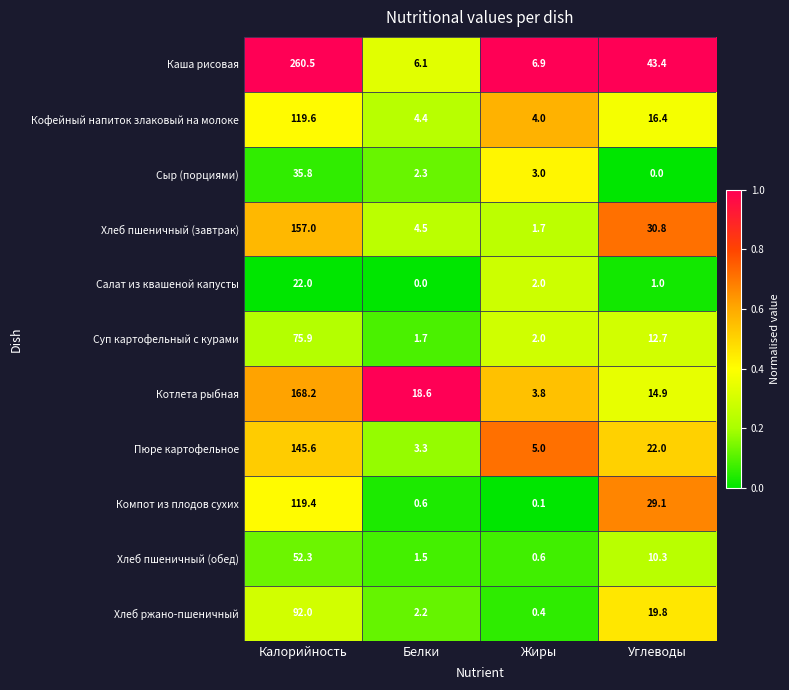

What is the difference between the maximum and minimum values in the Кофейный напиток злаковый на молоке series?

115.6